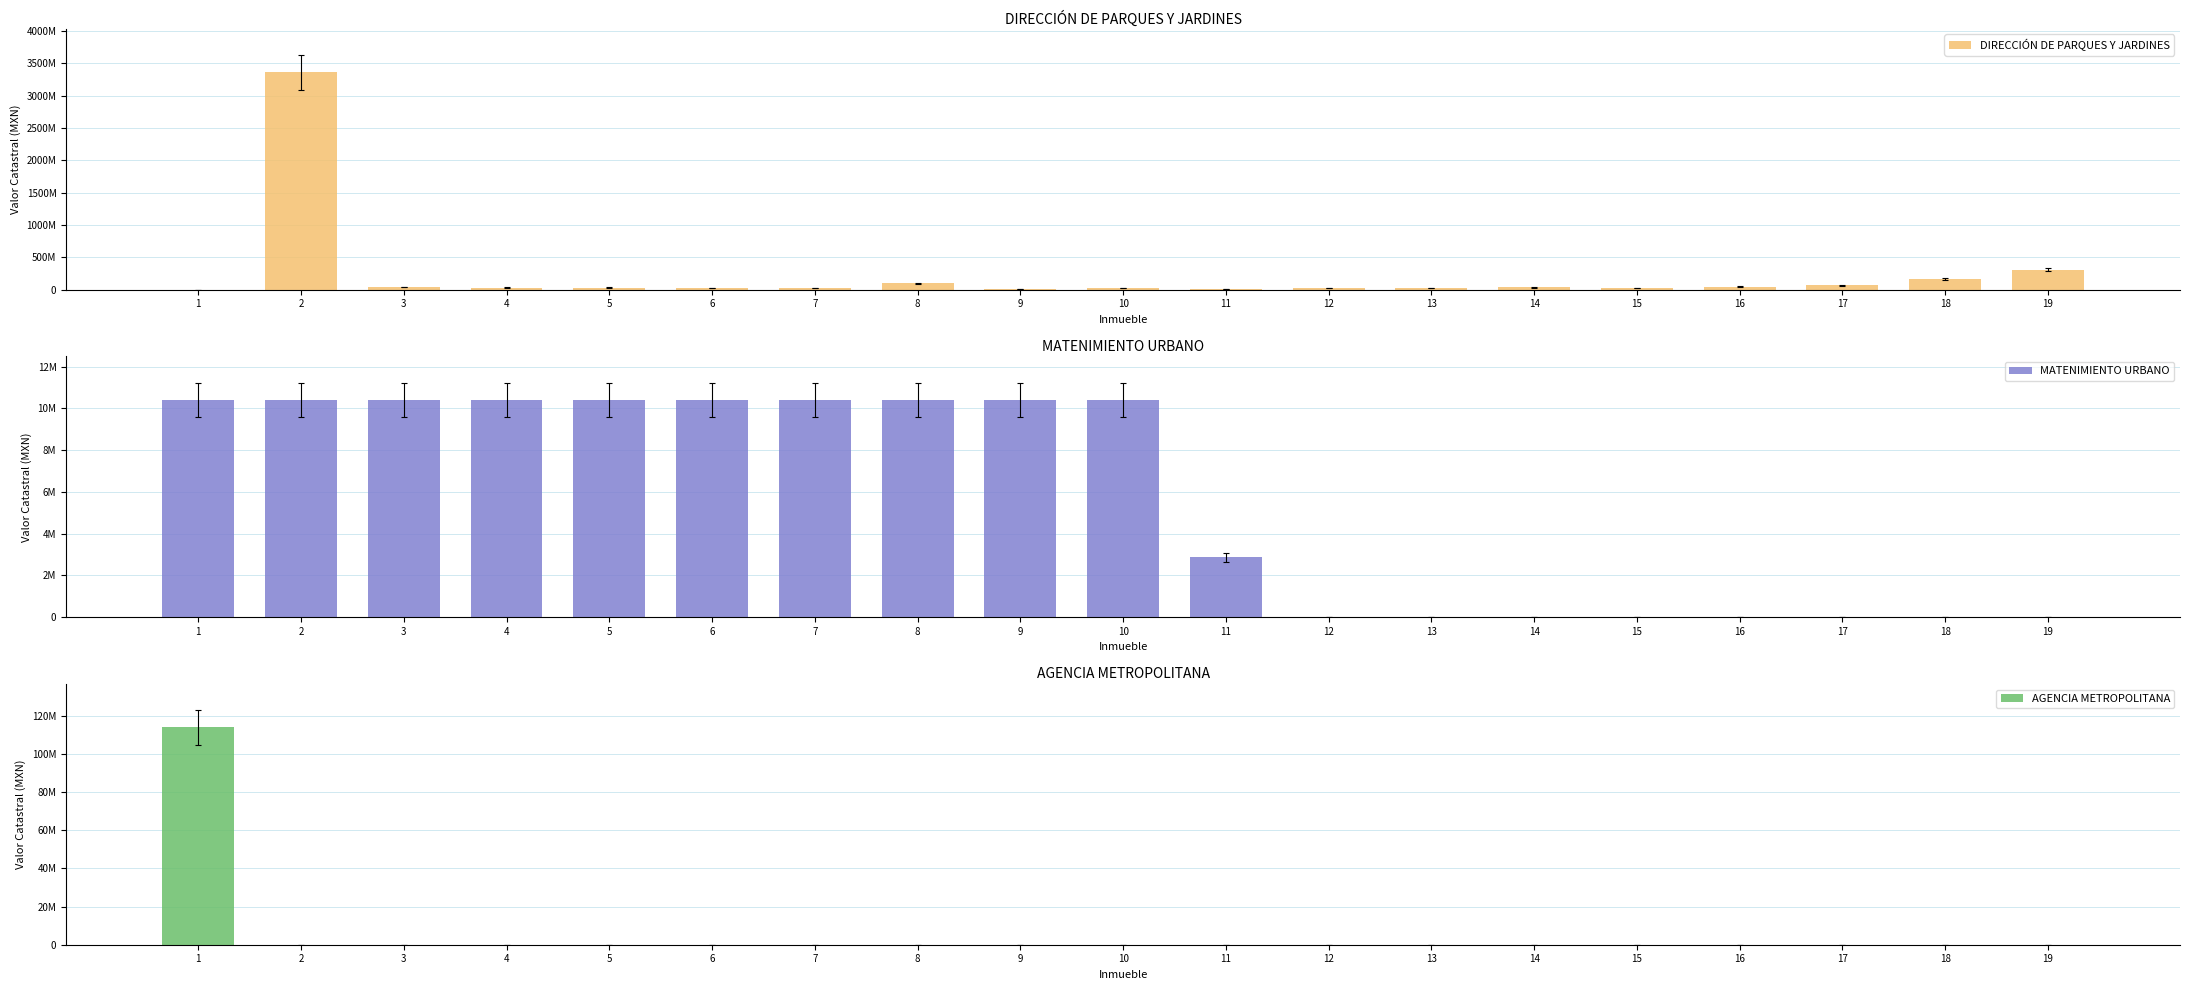

The DIRECCIÓN DE PARQUES Y JARDINES series shows 99080.8 at 1. True or false?

True